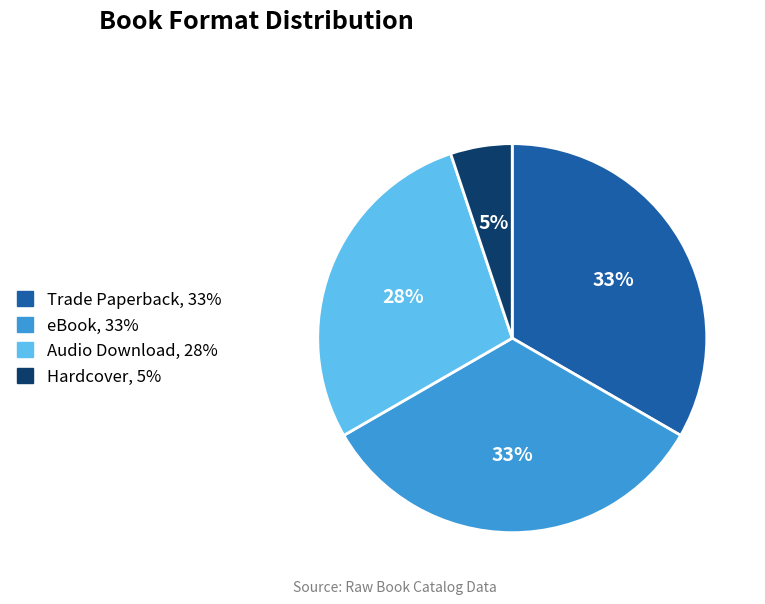

True or false: Hardcover accounts for 19% of the total.

False